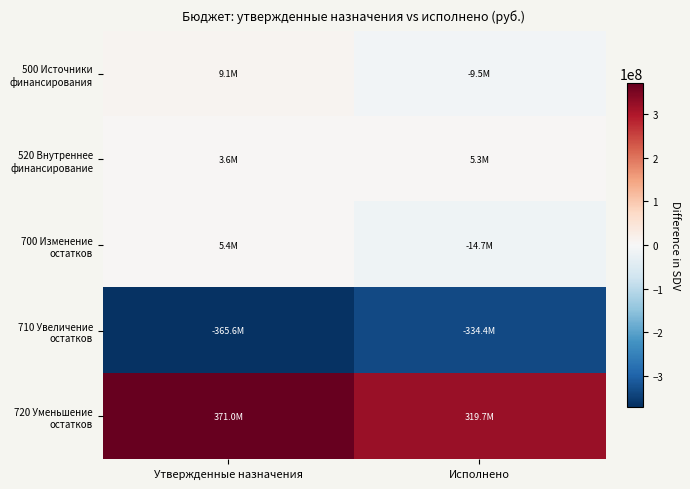

At which category is the sum across all series the highest?

Утвержденные назначения